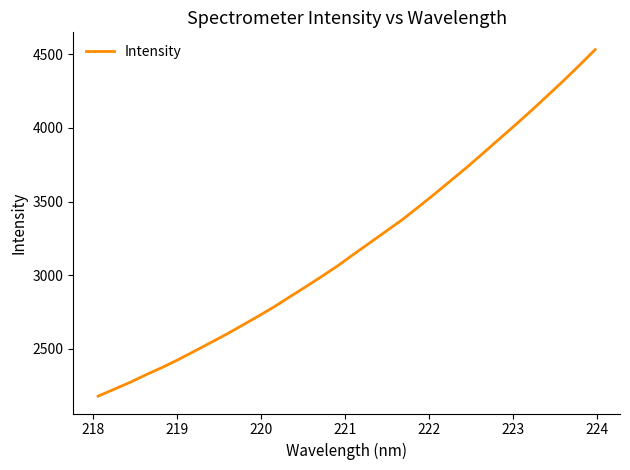

What is the maximum value shown in the chart?

4531.7